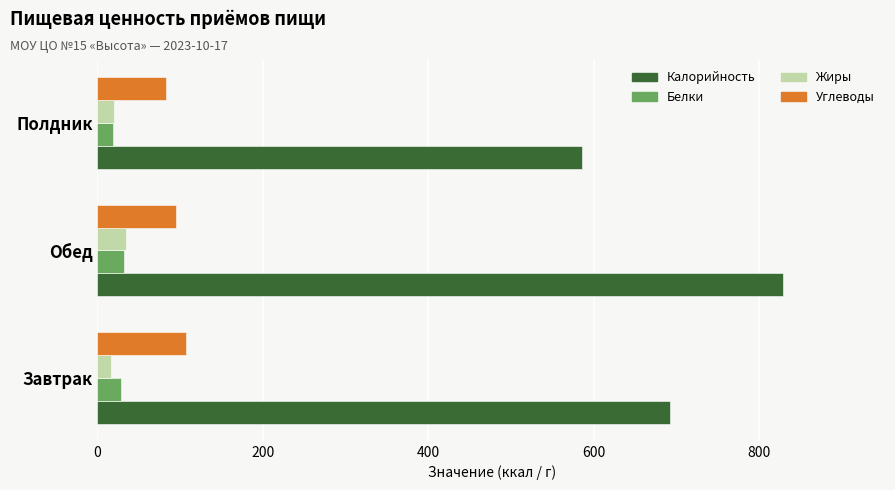

Which series changed the most between Обед and Полдник?

Калорийность